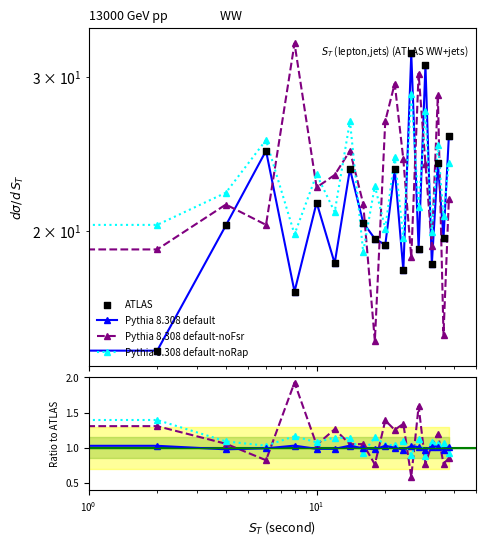

Is the value of Pythia 8.308 default-noFsr at 19 greater than the value of ATLAS at 14?

No